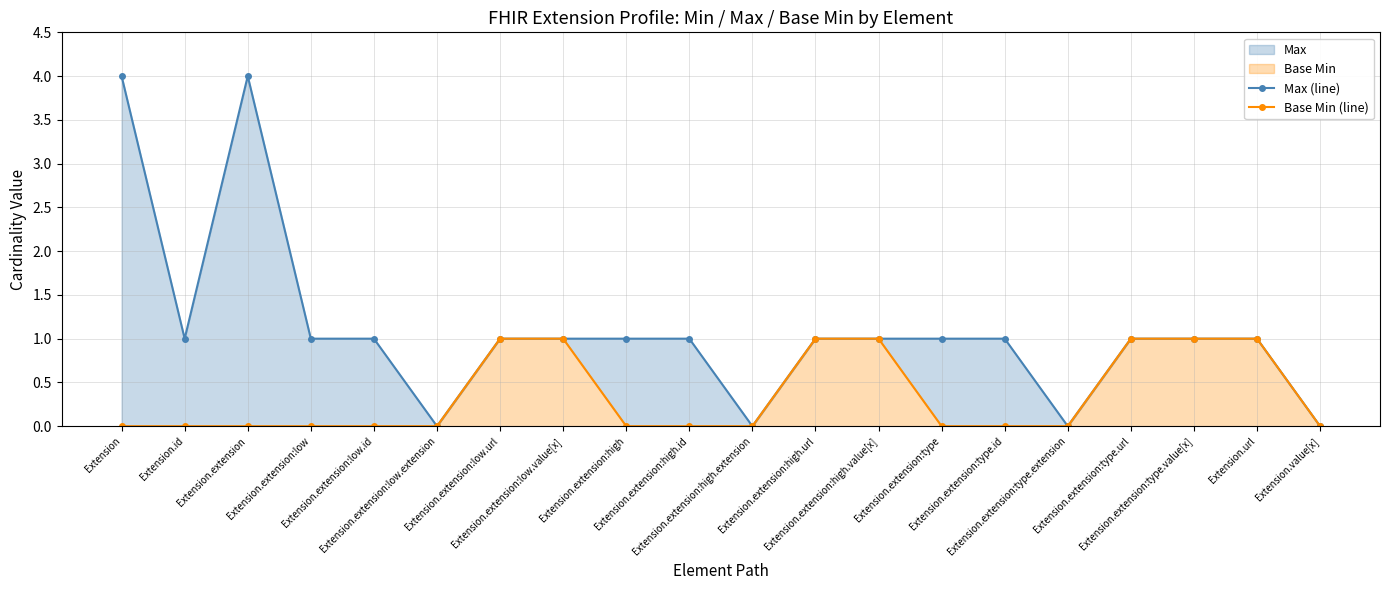

What is the label of the 20th point from the left?

Extension.value[x]